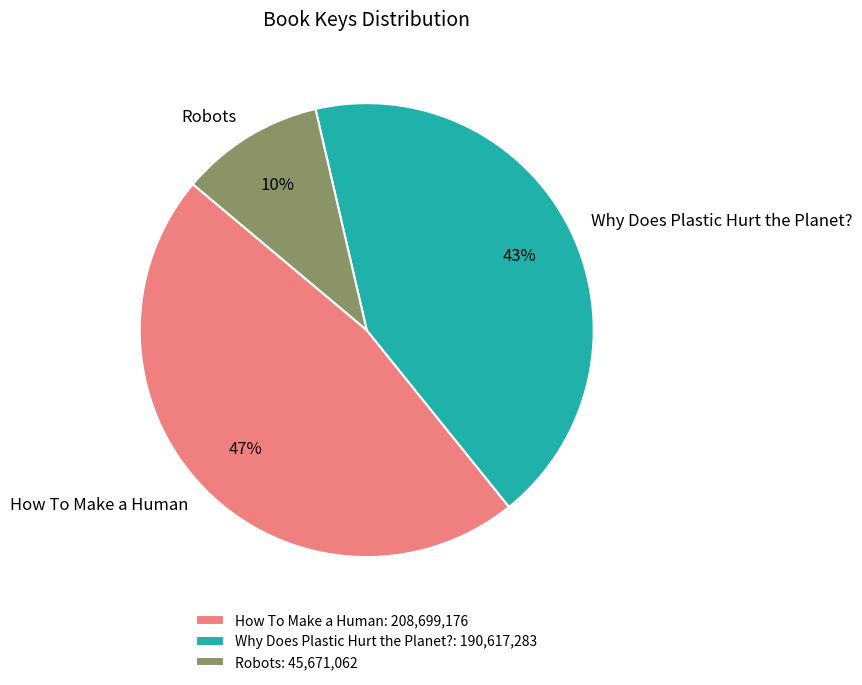

Which slice is the smallest?

Robots